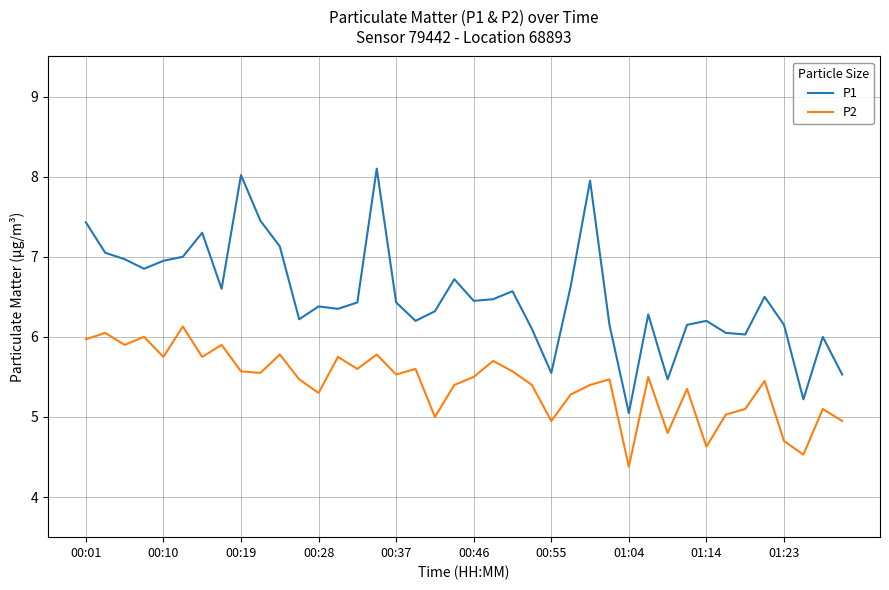

Which series has the largest range (max minus min)?

P1